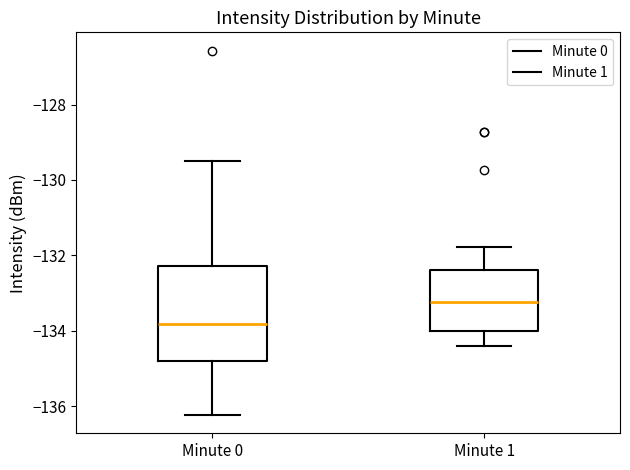

Reading left to right, read every box against the y-axis: the position of its median line, the range the box covers, and the ends of its whiskers. The values are not printed on the chart, so give them approximately, as read against the axis.

Minute 0: median -133.8, box -134.8 to -132.2, whiskers -136.2 to -129.6
Minute 1: median -133.2, box -134.0 to -132.4, whiskers -134.4 to -131.8